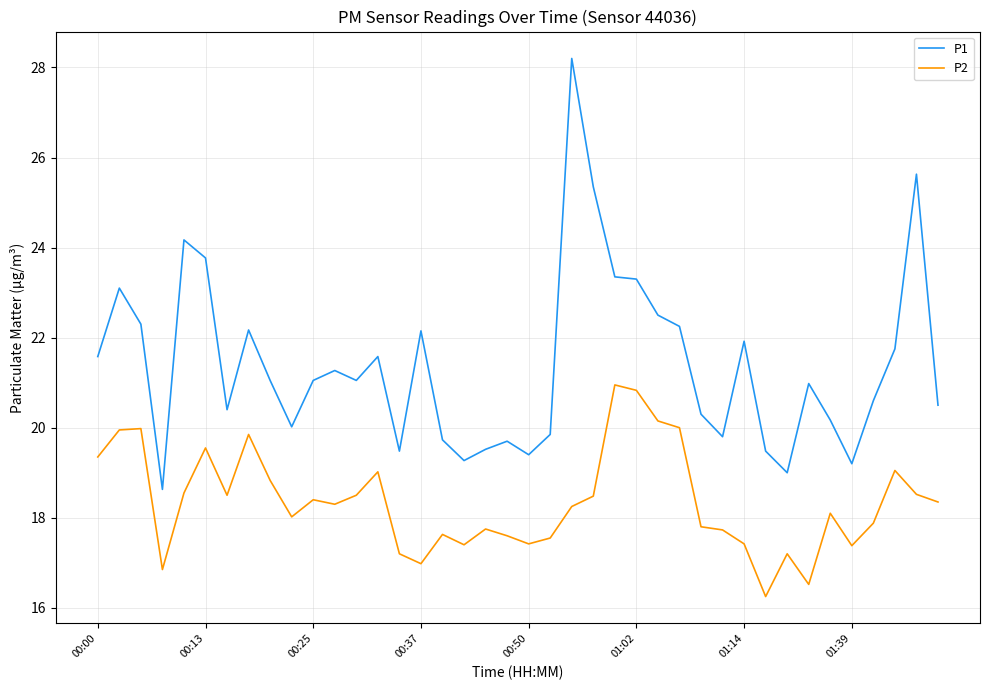

What is the difference between the maximum and minimum values in the P2 series?

4.7